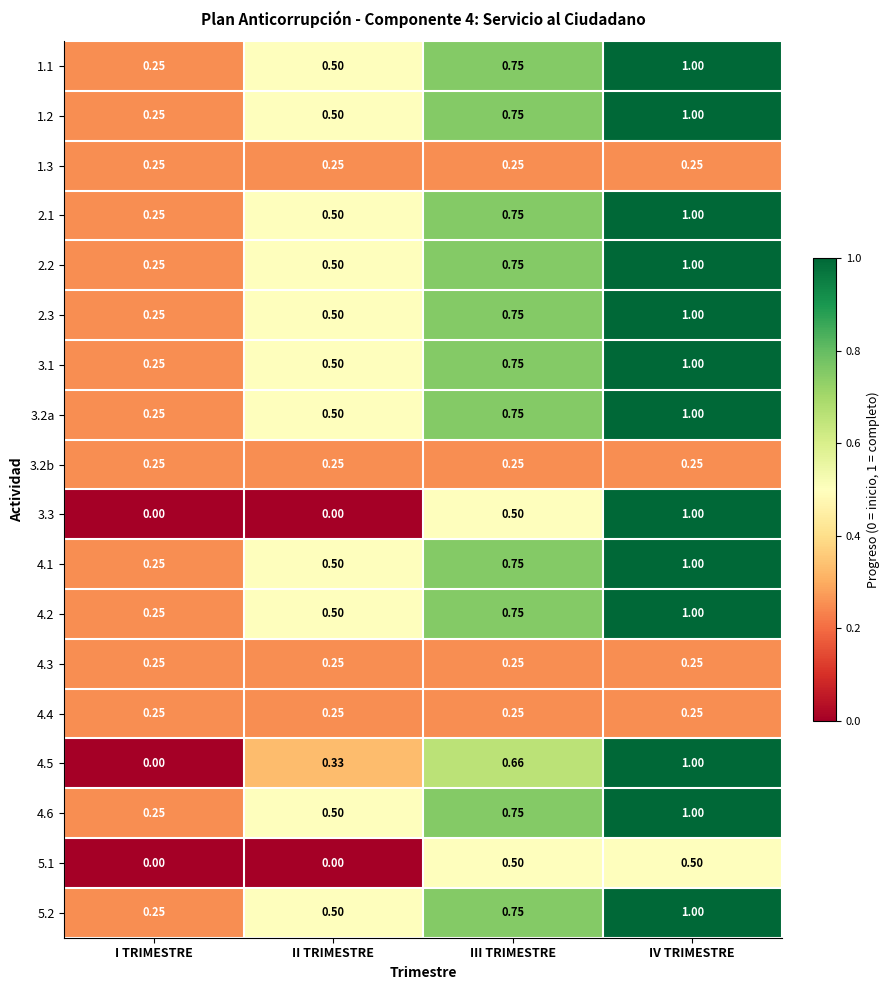

List the labels in order of 4.5 value, largest first.

IV TRIMESTRE, III TRIMESTRE, II TRIMESTRE, I TRIMESTRE